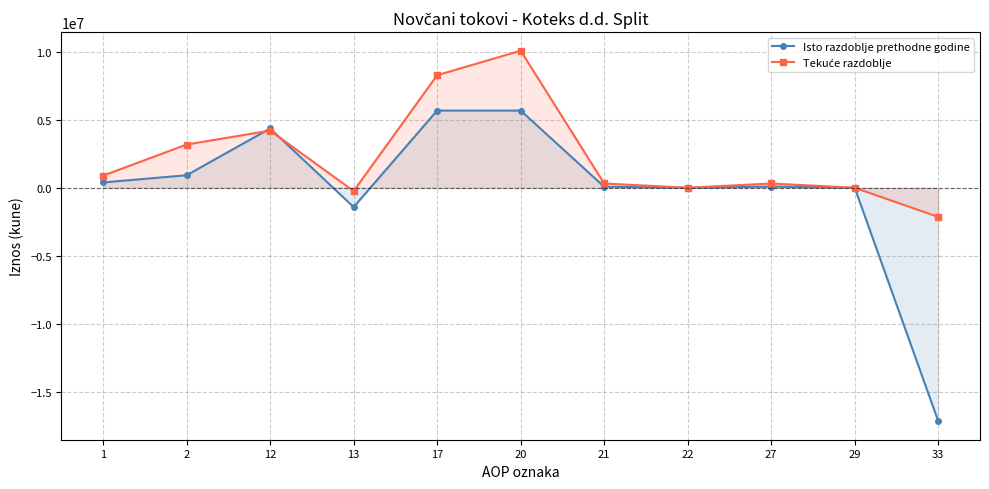

At which category is the sum across all series the highest?

20